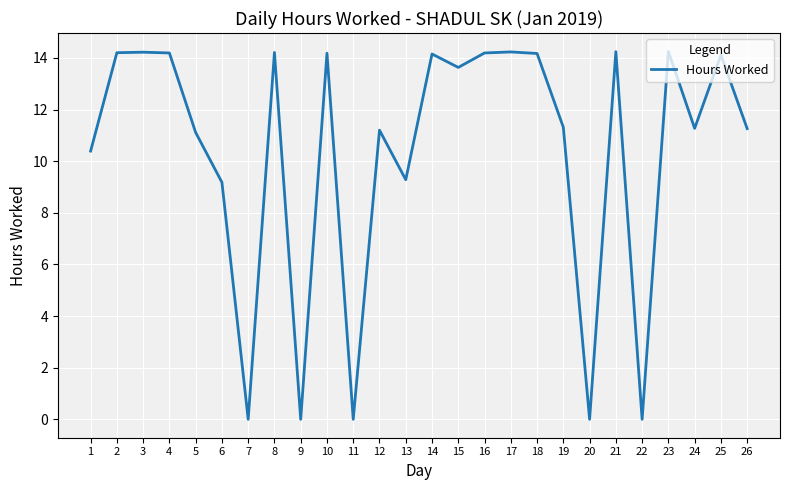

What is the sum of all values?

269.0